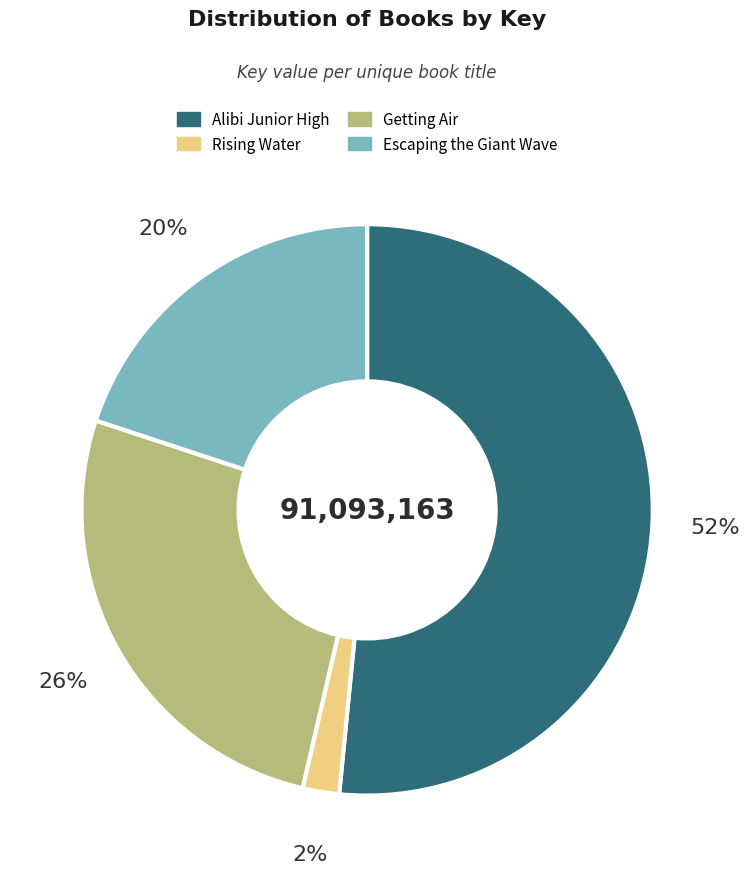

To the nearest percent, what is the difference between the Rising Water and Getting Air slice percentages?

24%